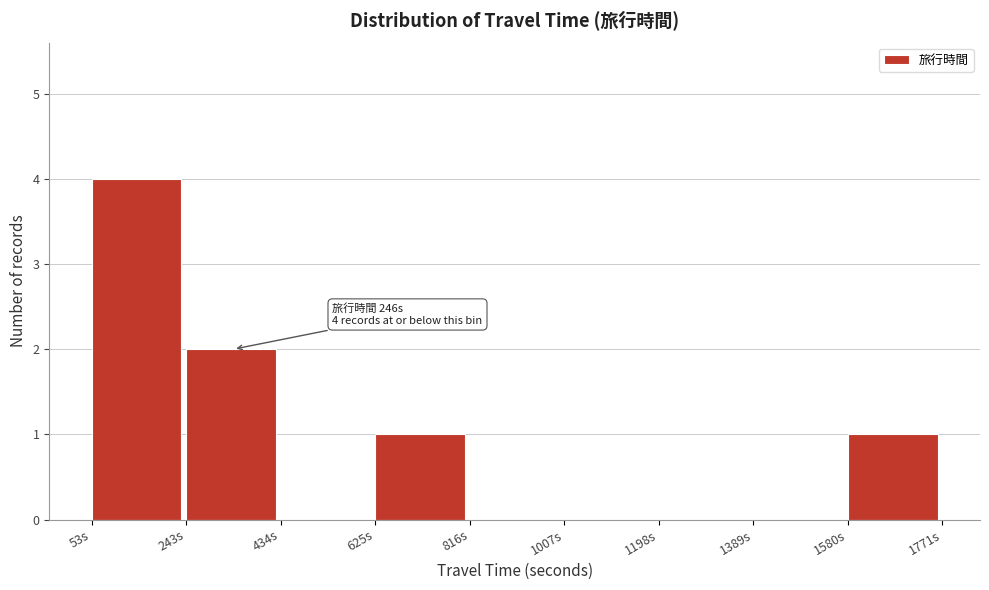

Which range on the x-axis has the tallest bar?

60 to 240